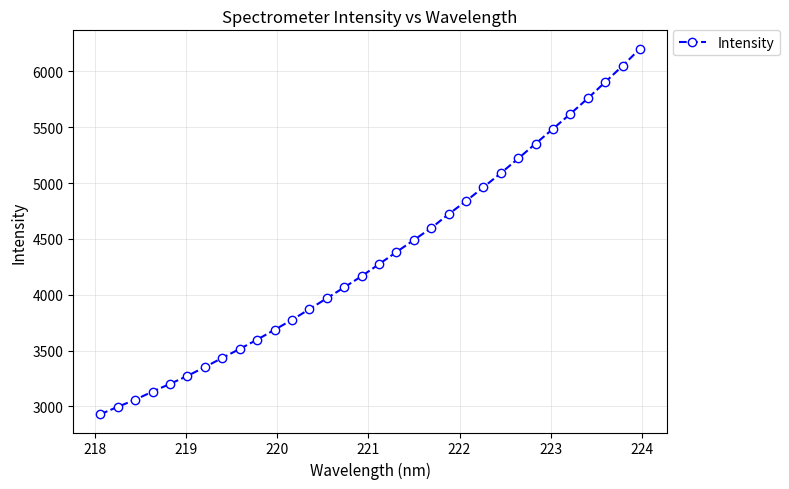

What is the difference between the second highest and second lowest values?

3054.6